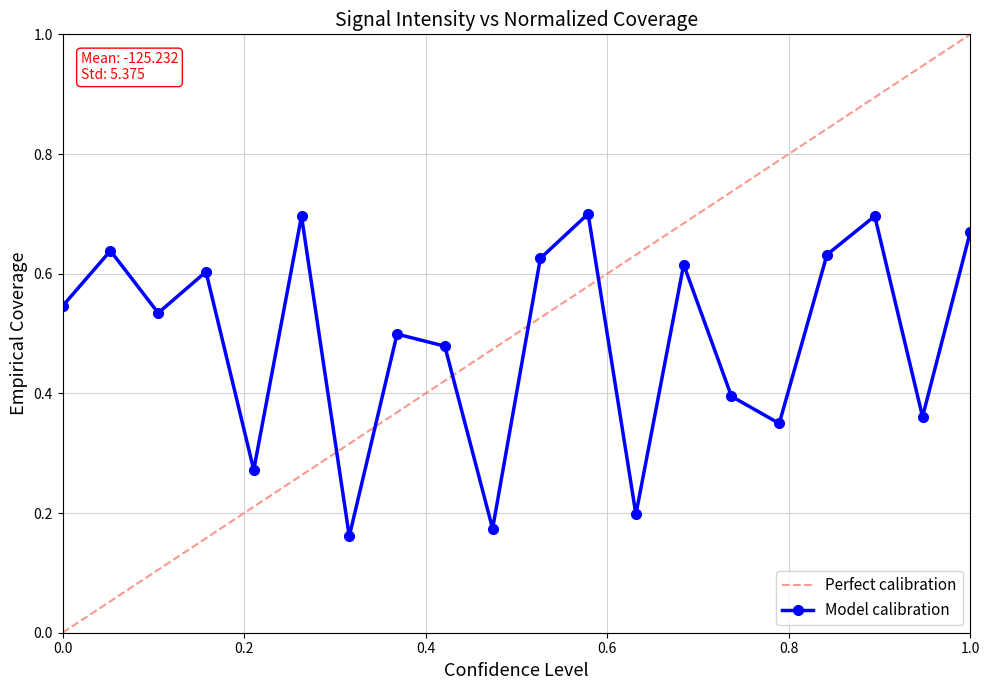

How many points are higher than both their immediate neighbors (excluding endpoints)?

7